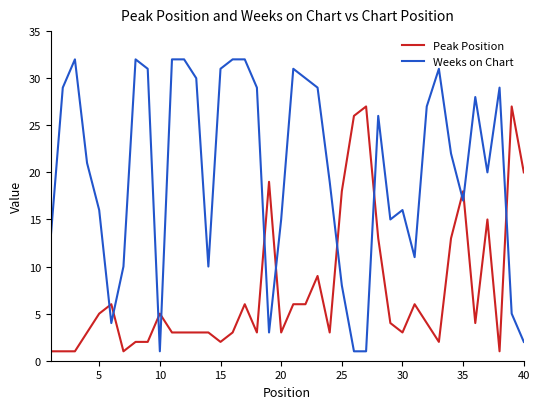

How many times do Peak Position and Weeks on Chart cross each other?

11